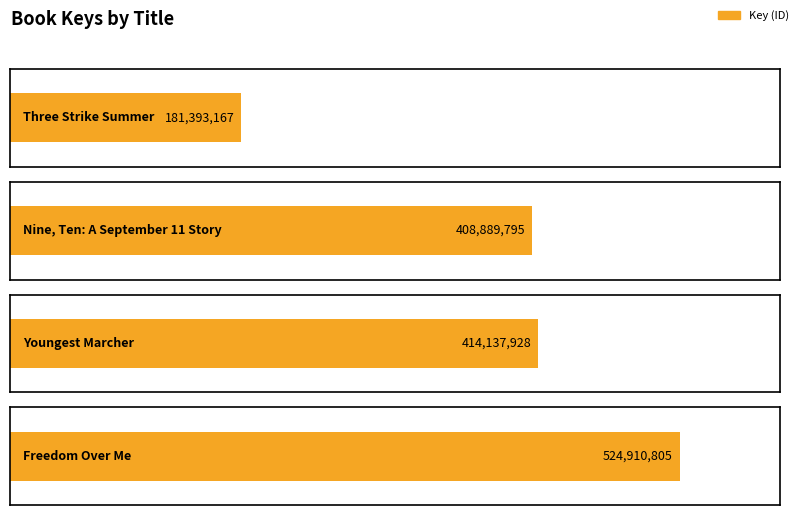

How many values are below 414137928?

2